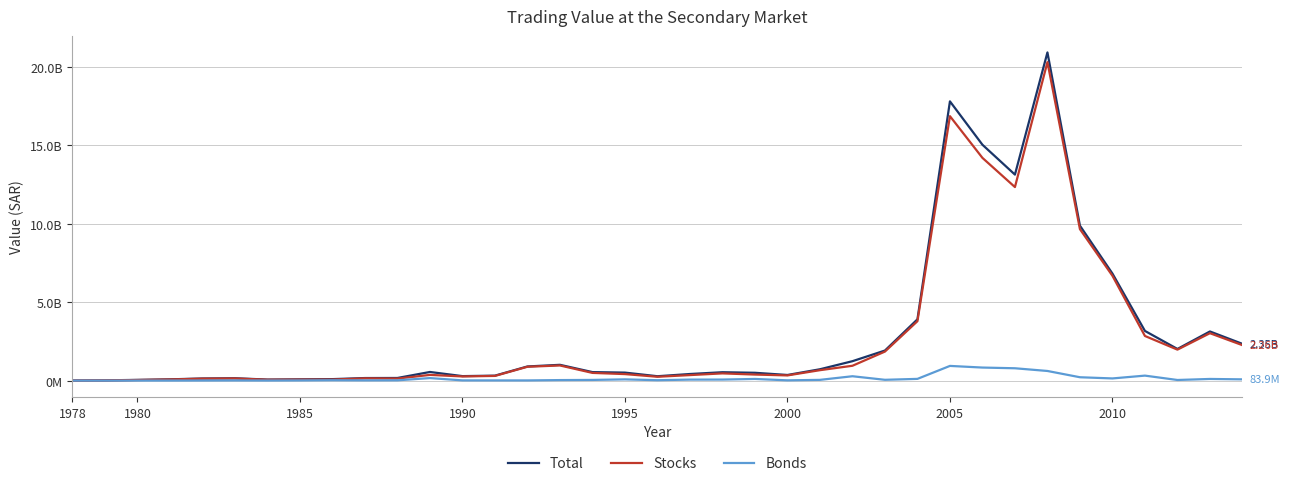

What are all the series names shown in the legend?

Total, Stocks, Bonds